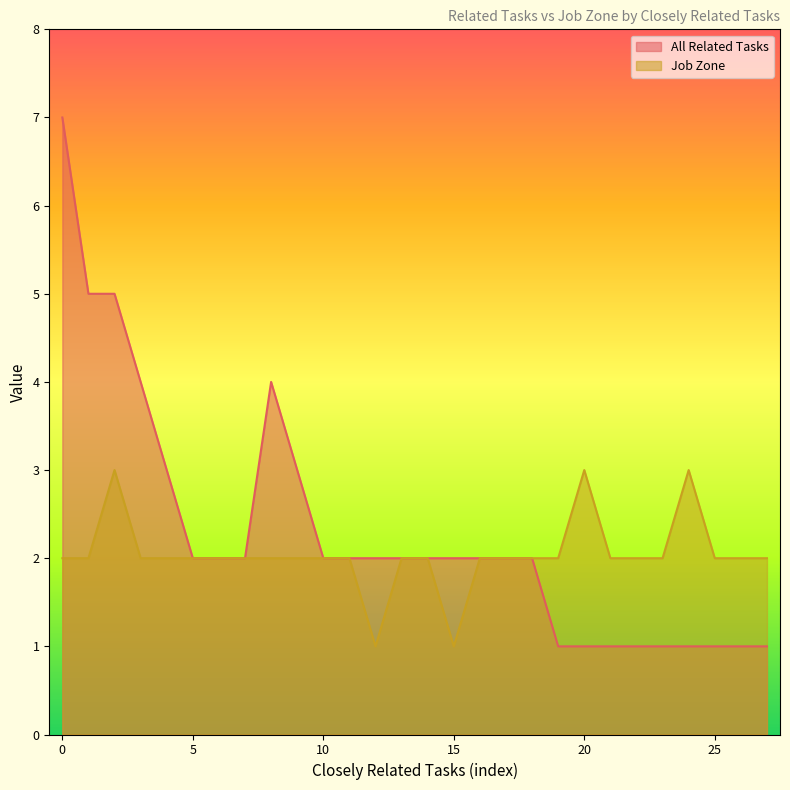

Rank the series at 1 from lowest to highest value.

Job Zone, All Related Tasks